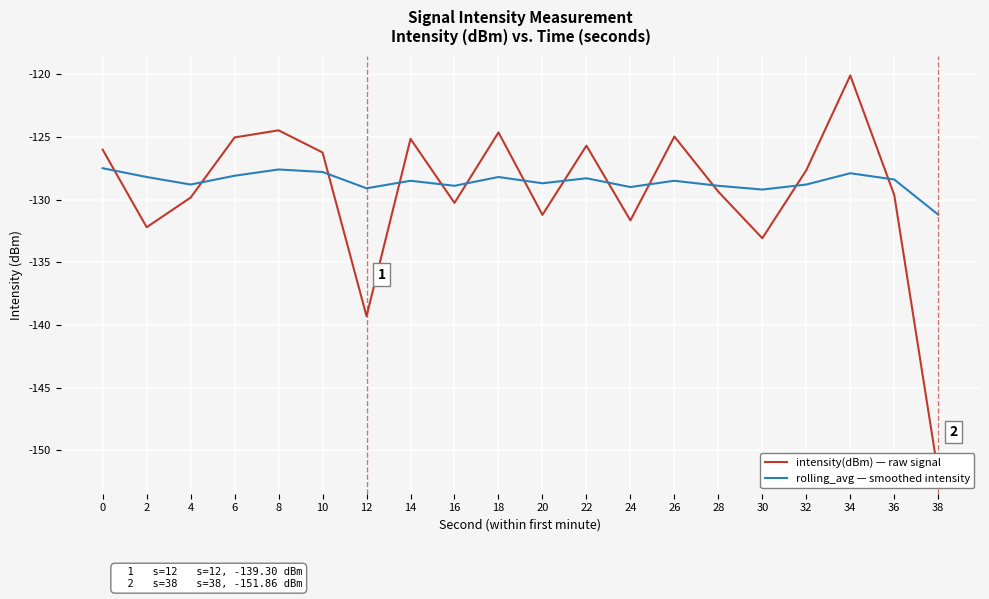

What is the maximum value for intensity(dBm) — raw signal?

-120.1